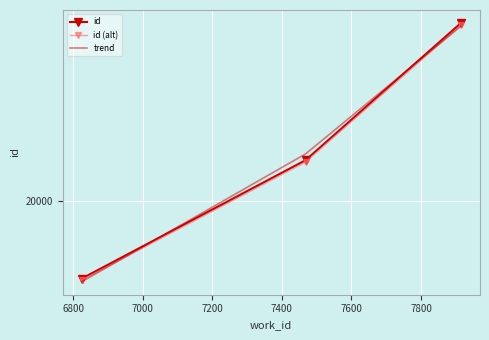

What is the value of the id point at the 1st from the left?

18293.0